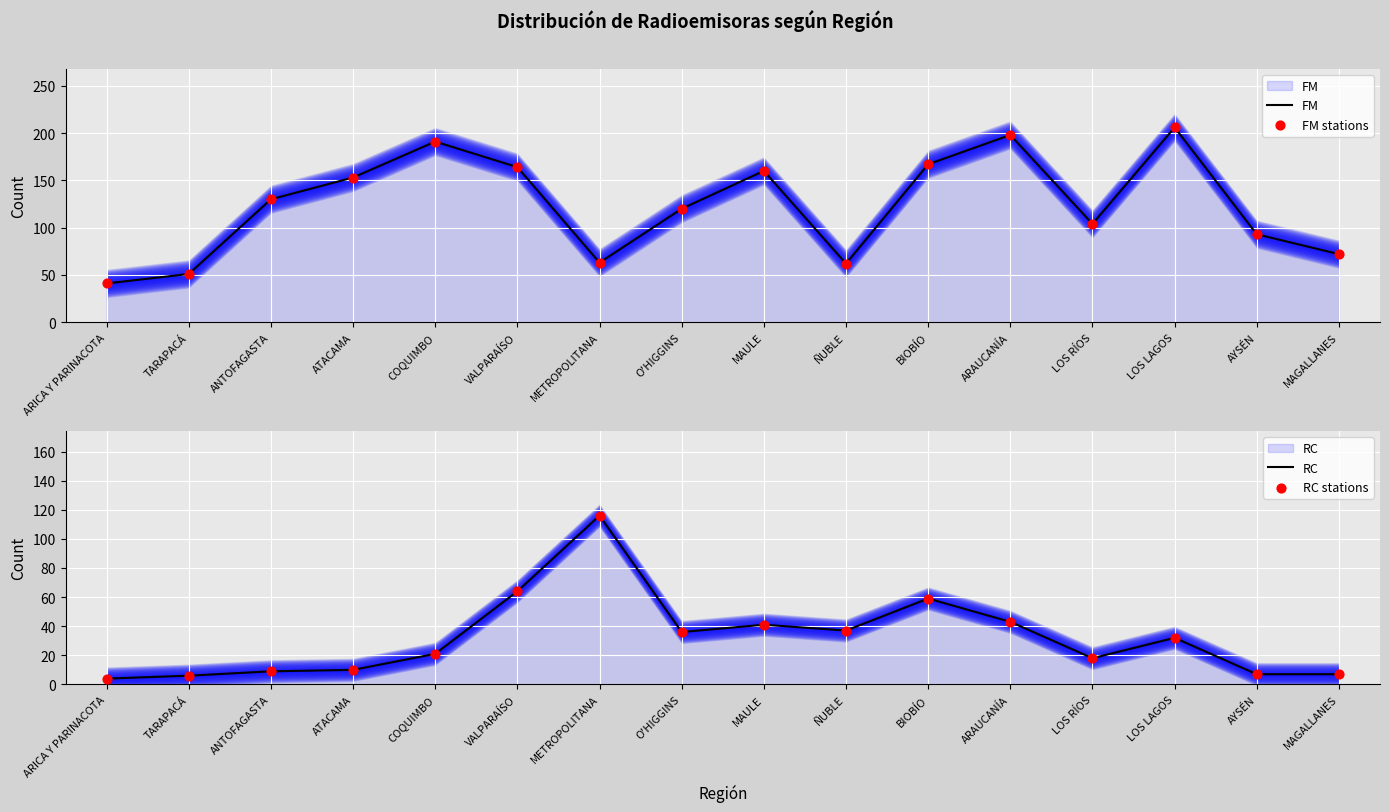

At which category is the sum across all series the highest?

ARAUCANÍA